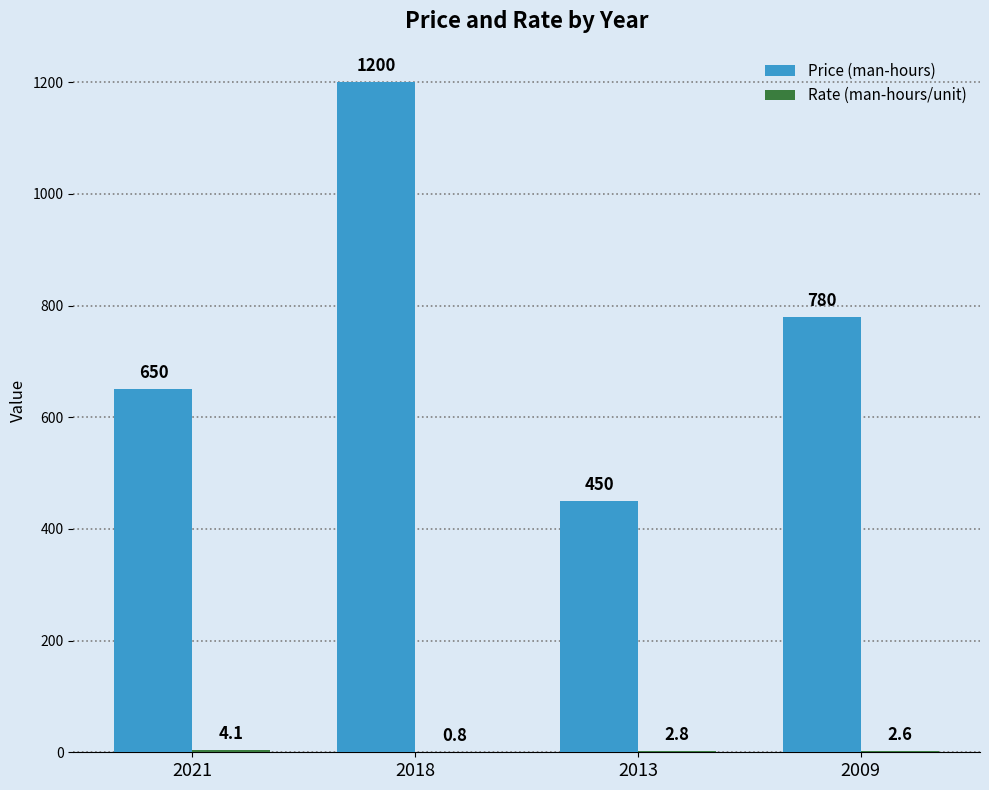

Which series has the widest spread of values?

Price (man-hours)